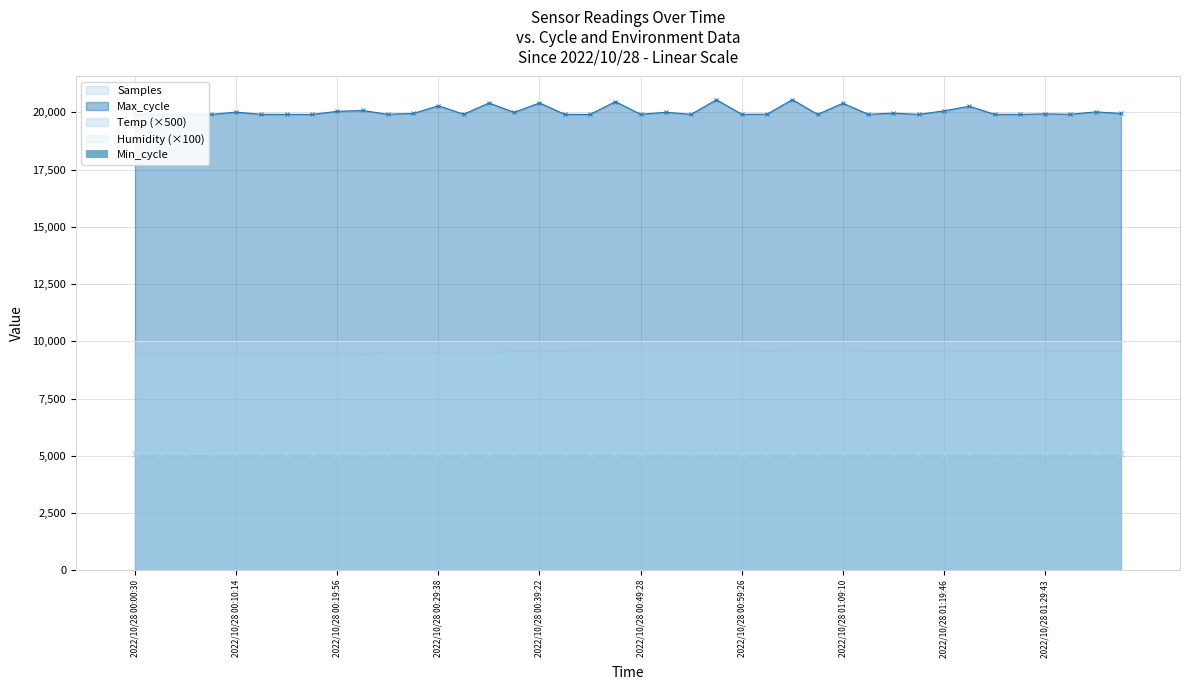

How many categories are shown in the chart?

40